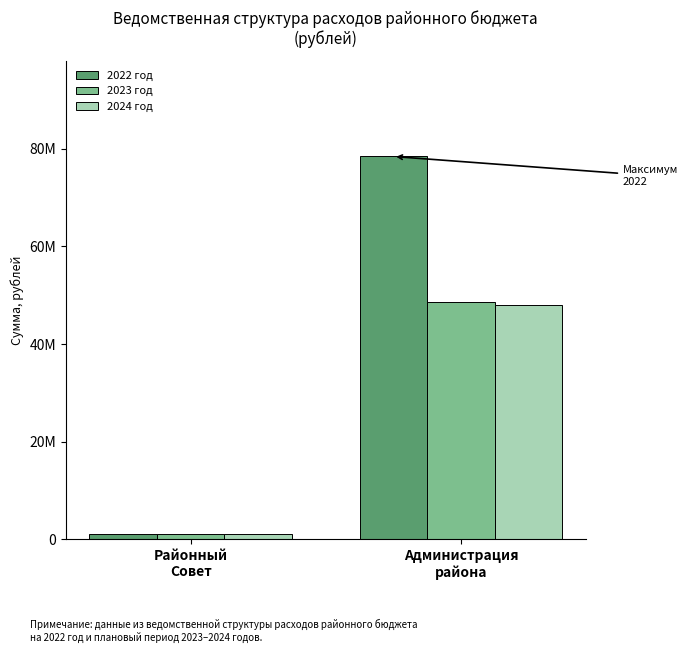

List the series in order of their peak value, lowest first.

2024 год, 2023 год, 2022 год